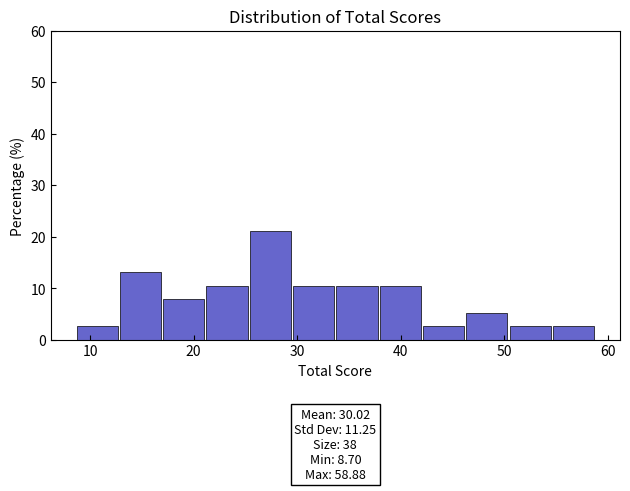

Over which range of the x-axis is the bar tallest?

25 to 30